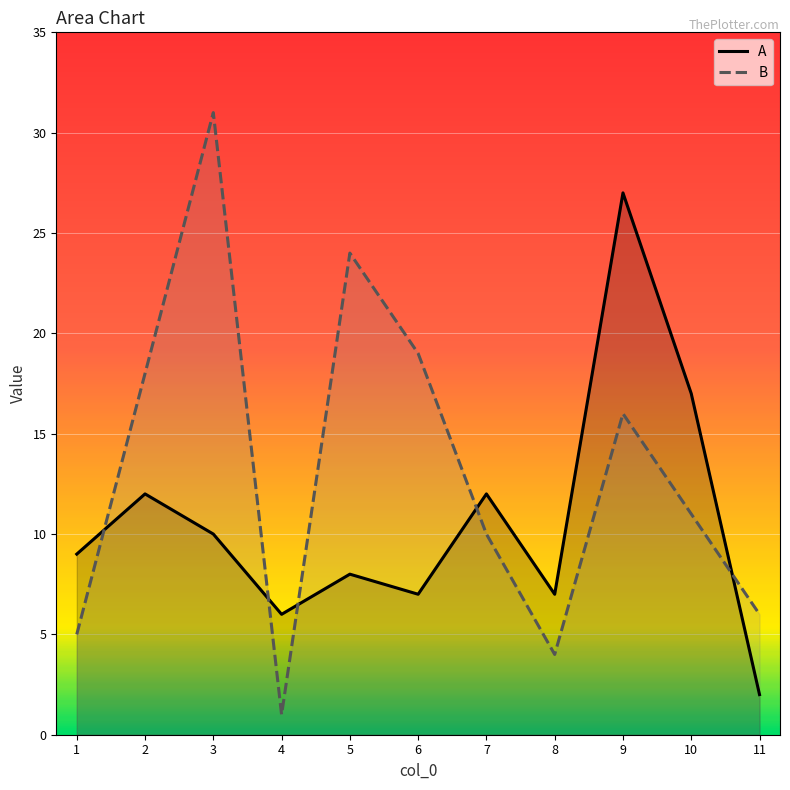

True or false: B has a value of 8 at 1.

False